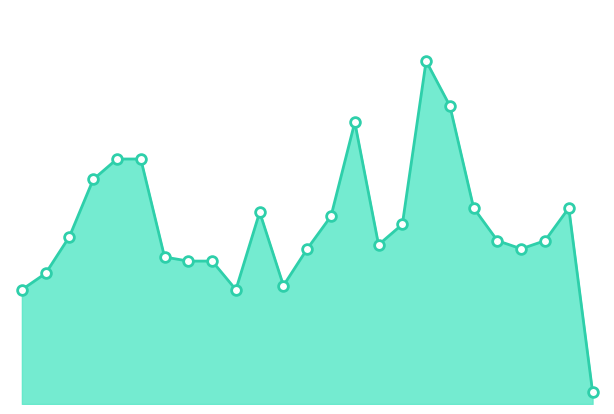

Does the chart display data point markers on the line(s)?

No